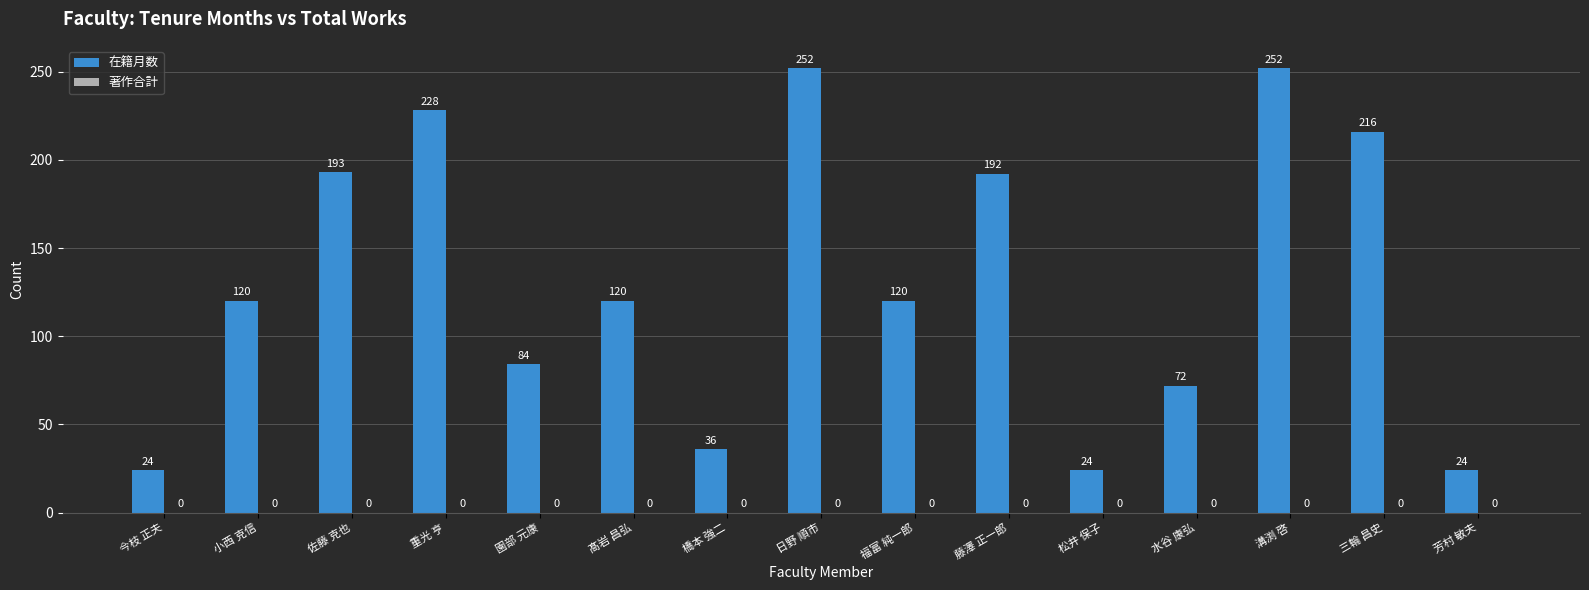

What is the label of the 2nd bar from the right?

三輪 昌史